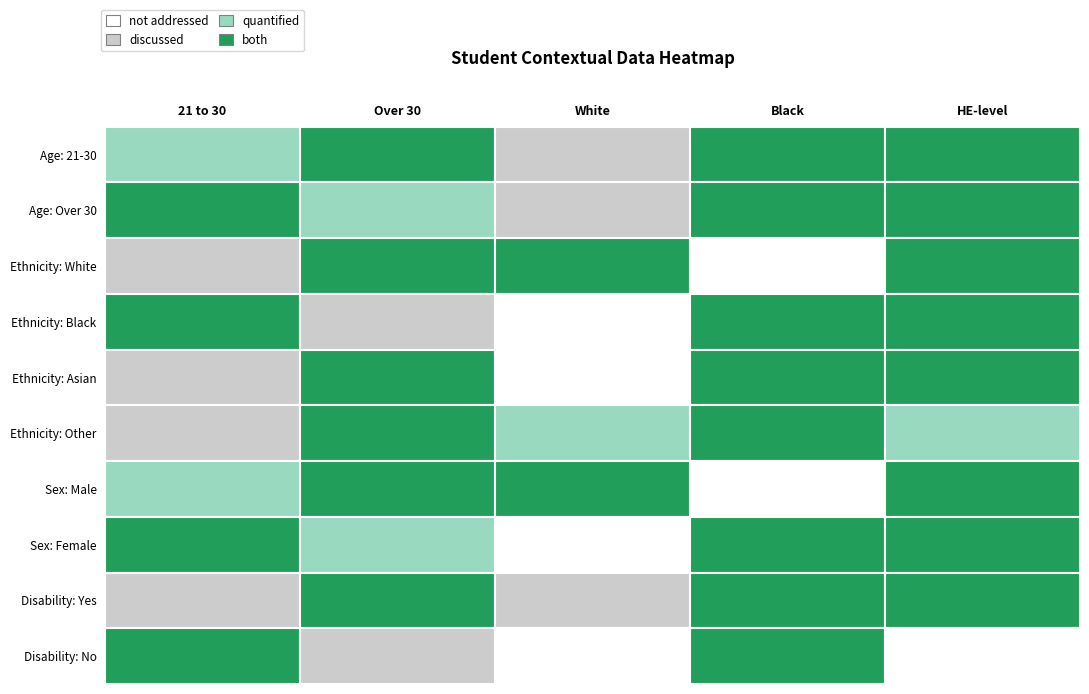

What is the average value of the 21 to 30 series?

0.4